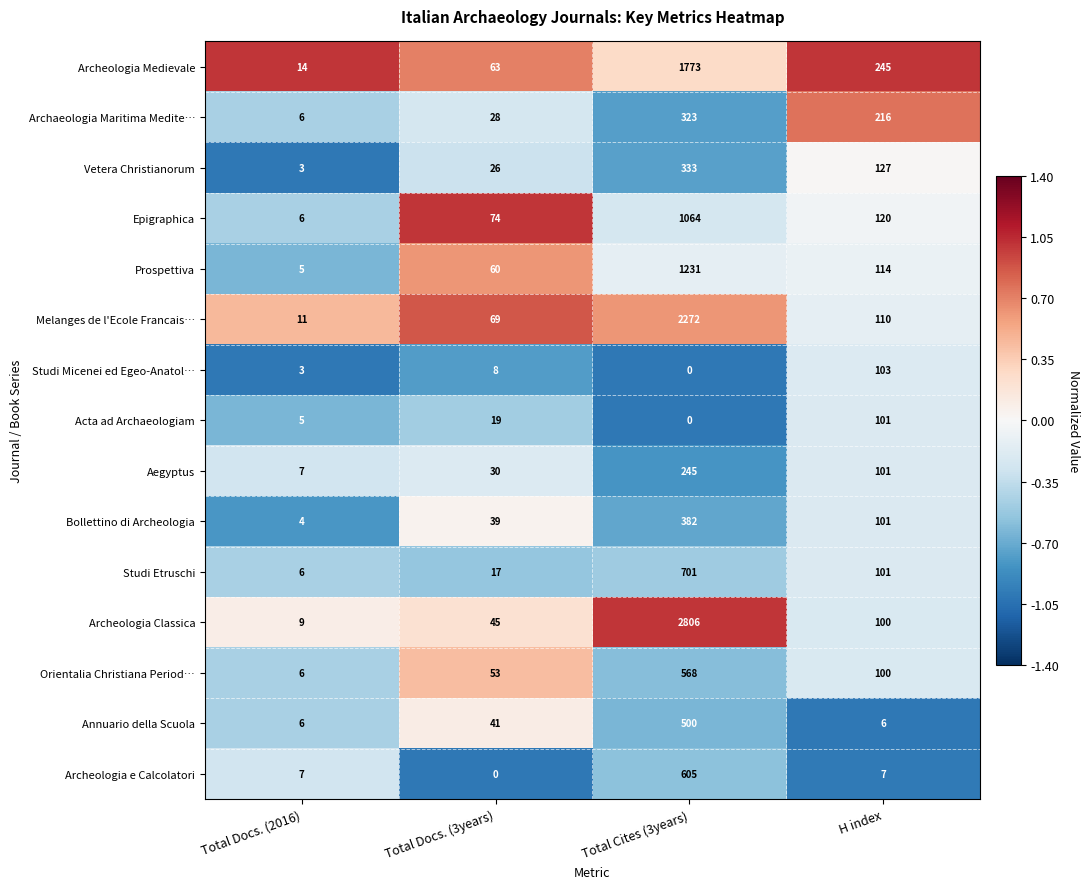

Which series has the largest range (max minus min)?

Archeologia Classica